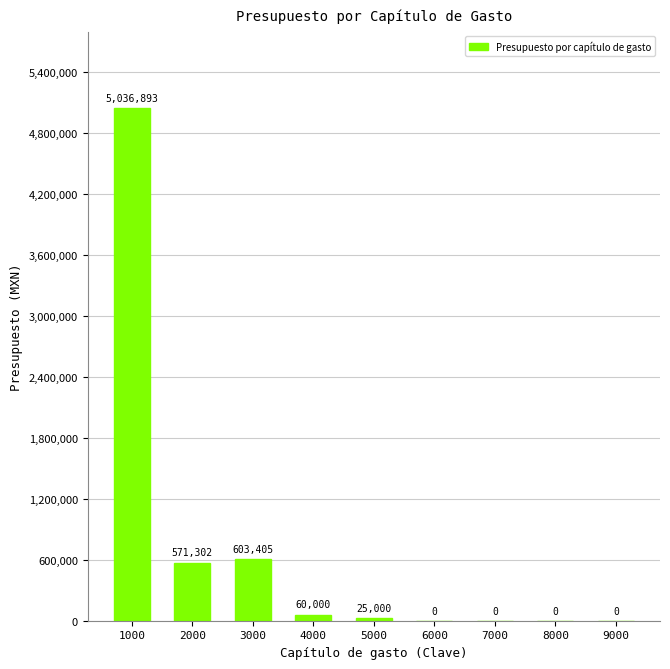

Are the bars horizontal?

No